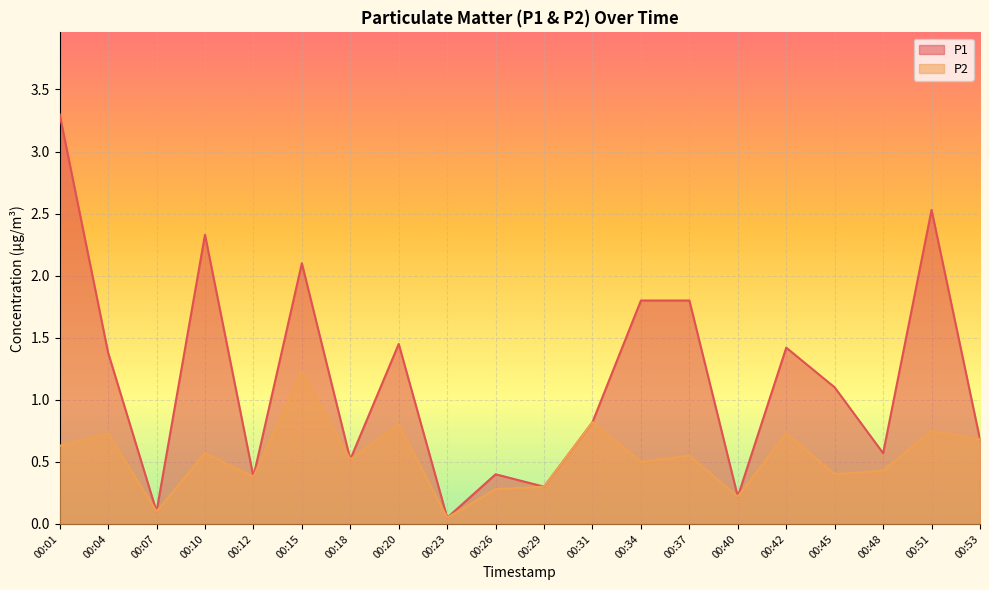

List the labels in order of P1 value, largest first.

00:01, 00:51, 00:10, 00:15, 00:34, 00:37, 00:20, 00:42, 00:04, 00:45, 00:31, 00:53, 00:48, 00:18, 00:26, 00:12, 00:29, 00:40, 00:07, 00:23